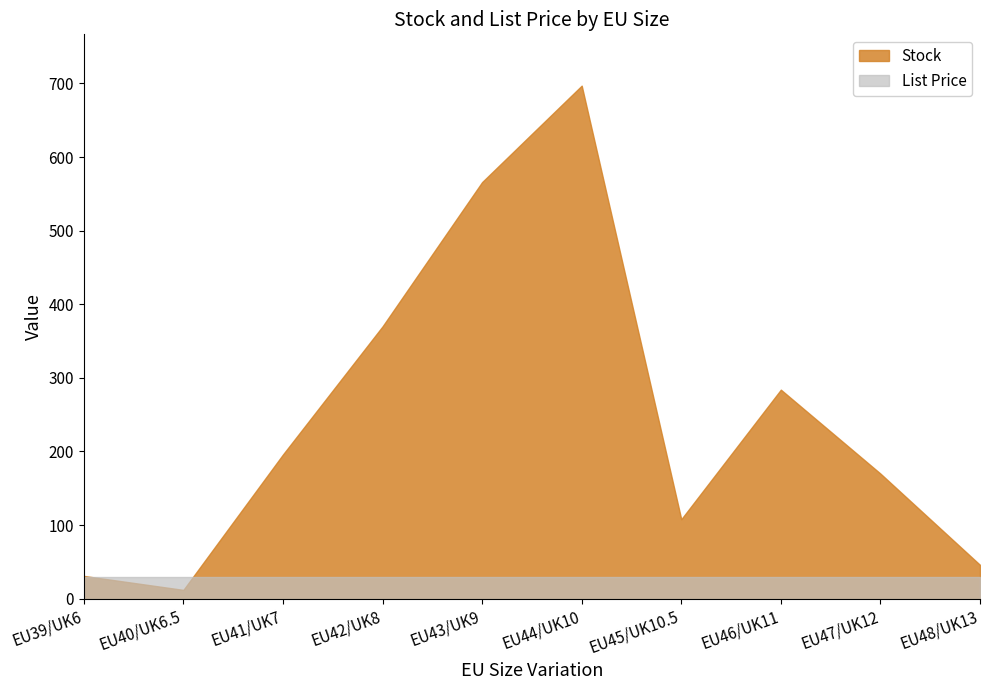

After their last crossing, which series has the higher values: Stock or List Price?

Stock